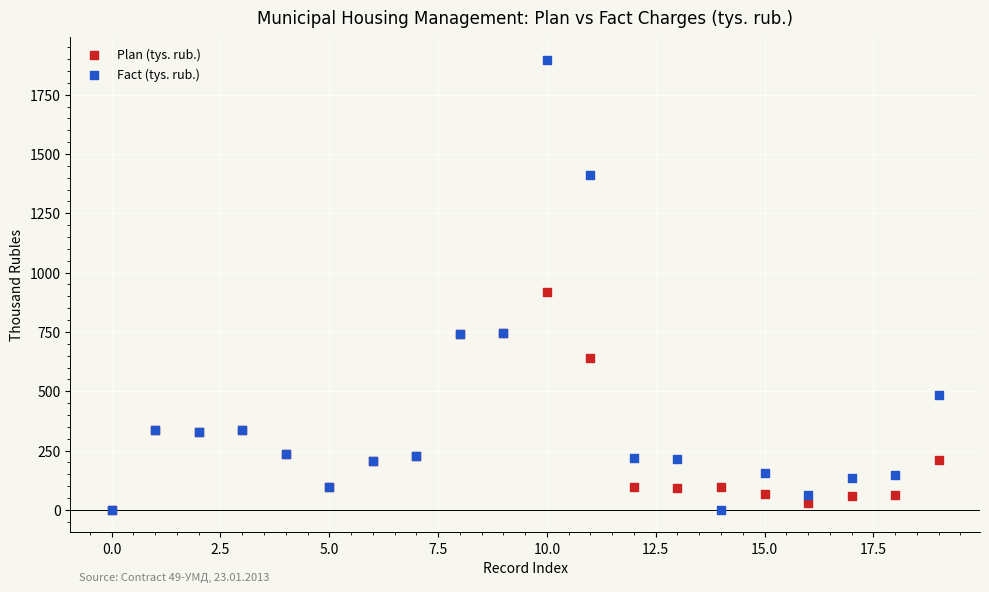

In the Fact (tys. rub.) series, what Y value is closest to 948?

743.7